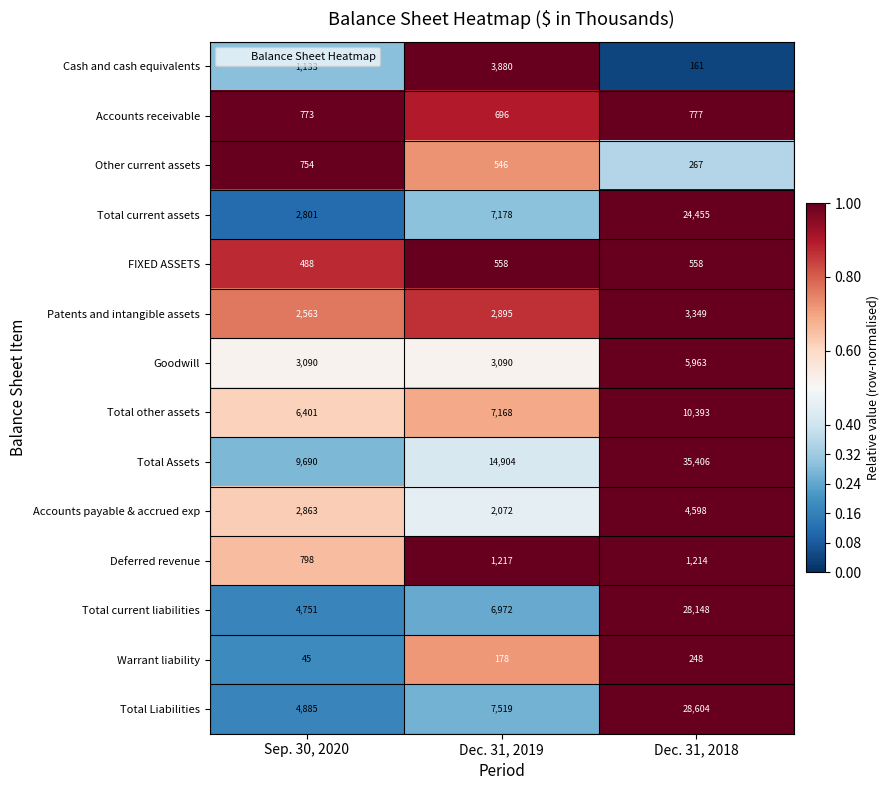

What value does the Warrant liability series have at Dec. 31, 2018, to the nearest 50?

250